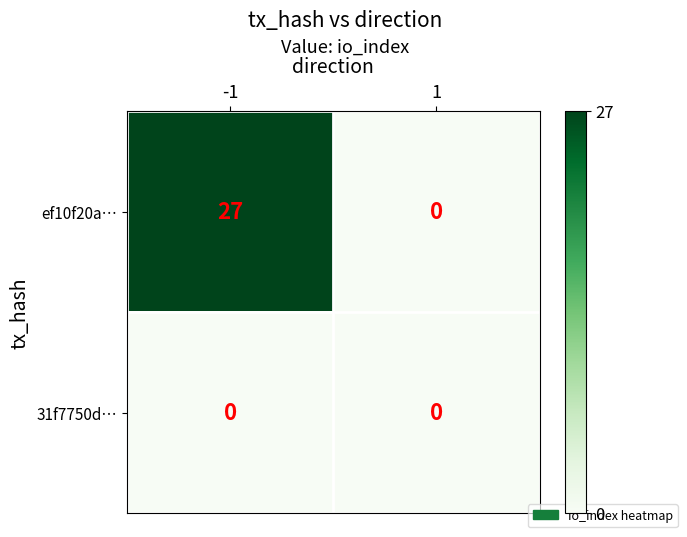

Reading left to right, list all the values displayed in this chart.

ef10f20a…: -1=27	1=0
31f7750d…: -1=0	1=0